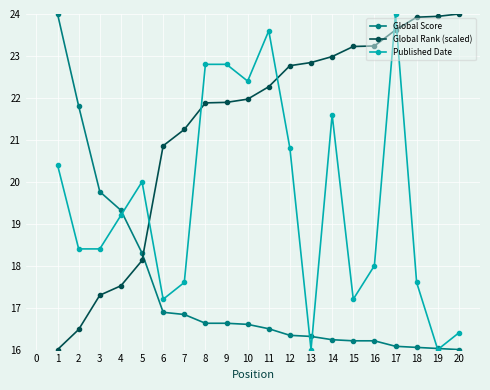

Is the value of Global Score at 17 greater than the value of Global Rank (scaled) at 19?

No